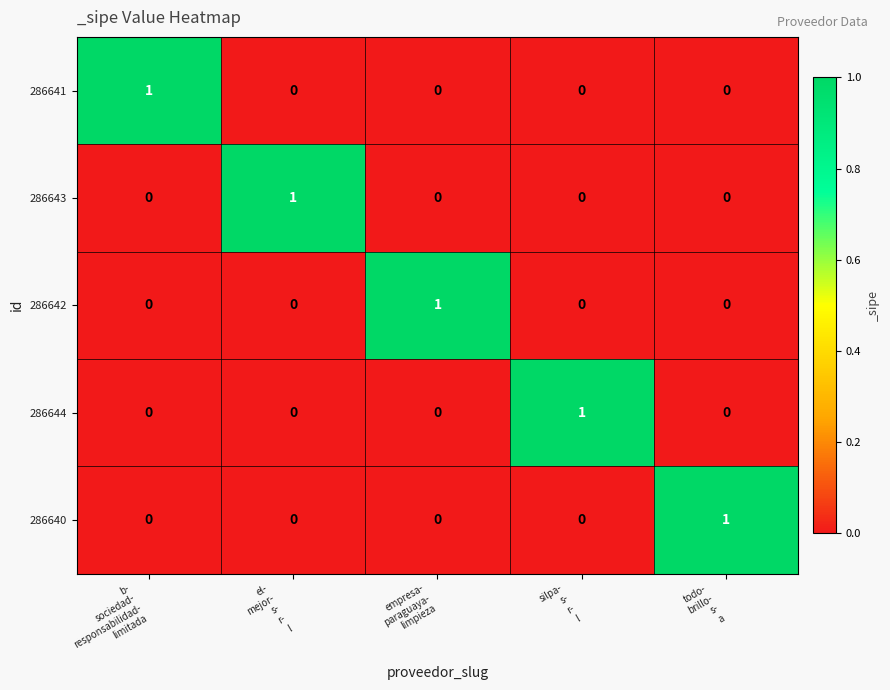

How many series are shown in this chart?

5